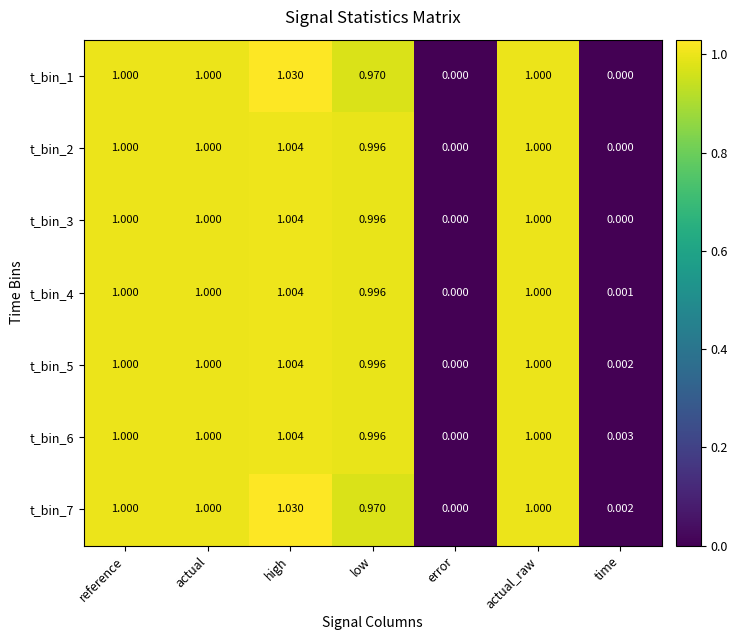

Is the value of t_bin_3 at high greater than the value of t_bin_1 at actual_raw?

Yes